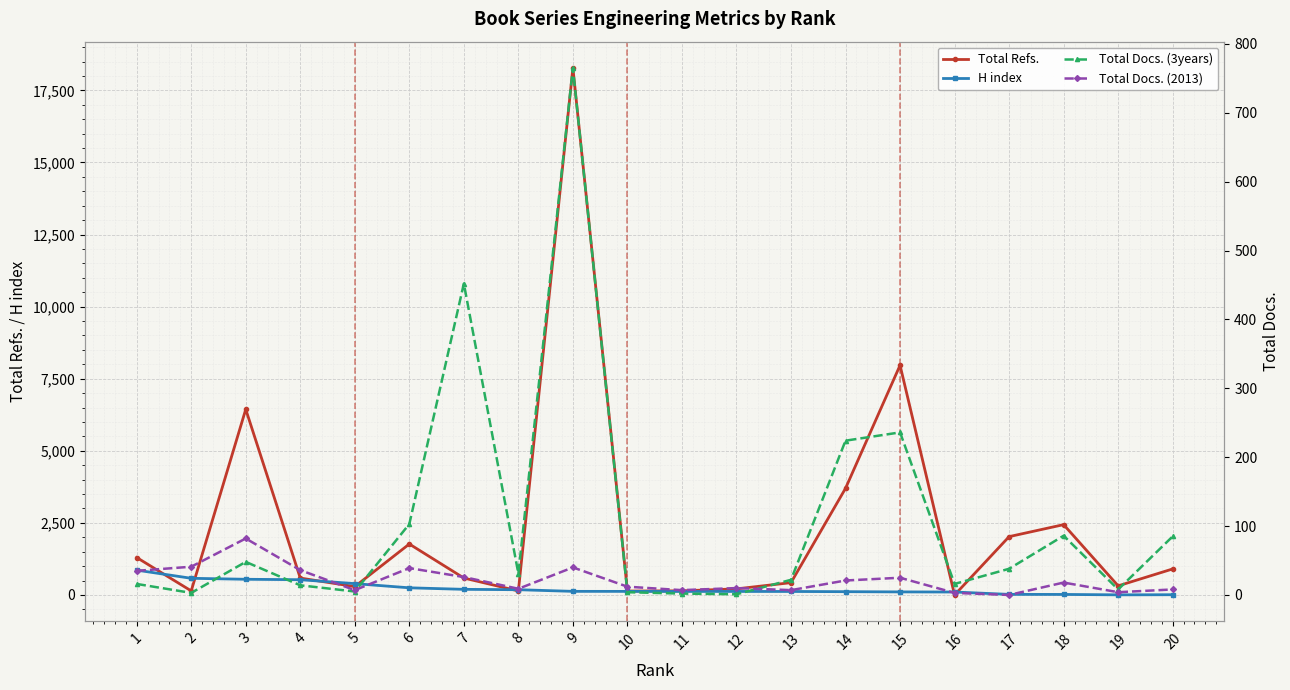

Reading left to right, extract all data points from this chart.

Total Refs.: 1299	141	6439	586	290	1767	587	139	18277	136	143	211	427	3698	7967	0	2023	2439	316	902
H index: 861	578	544	529	393	248	195	182	125	124	122	122	121	114	106	102	20	18	4	8
Total Docs. (3years): 16	3	48	14	5	103	452	31	765	4	2	1	22	224	236	16	38	86	8	85
Total Docs. (2013): 35	41	82	36	7	39	26	9	40	12	7	10	7	21	25	3	0	18	4	8